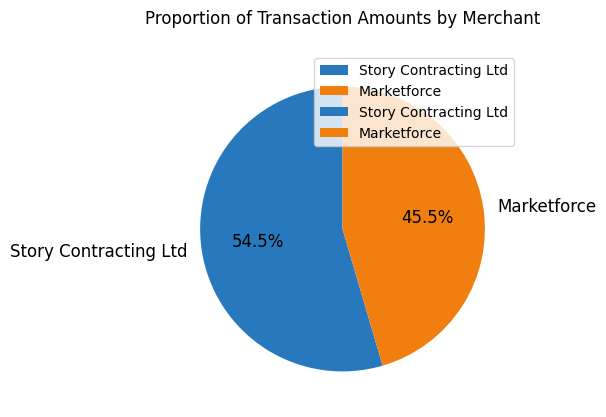

To the nearest percent, what is the combined percentage of Story Contracting Ltd and Marketforce?

100%